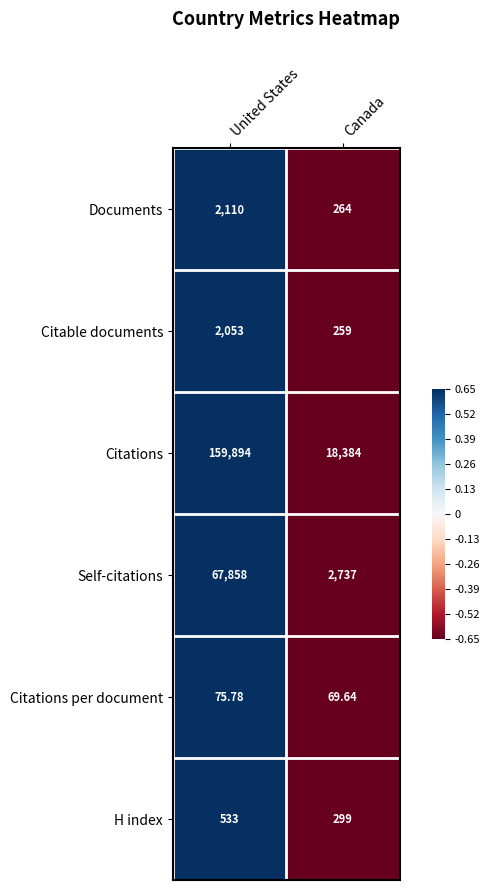

At which category is the sum across all series the highest?

United States